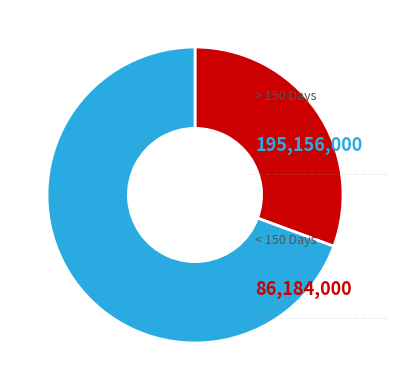

Is there any slice that represents more than half of the pie?

Yes